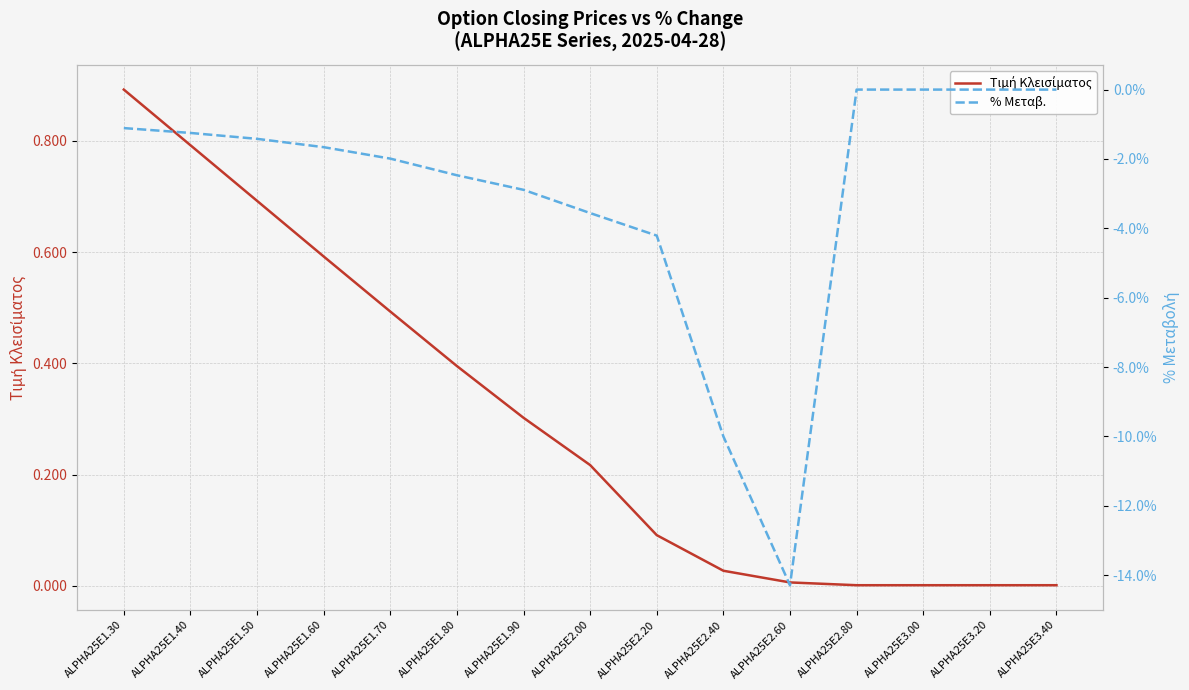

What is the total value across all series at ALPHA25E1.60?

-1.1